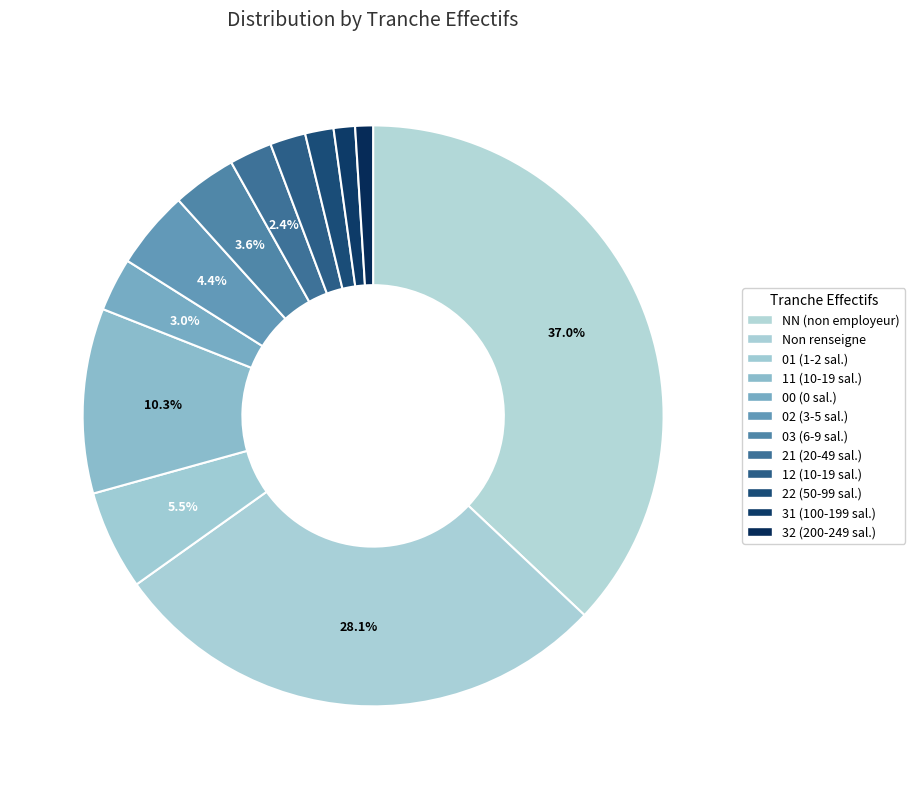

Which slice is the smallest?

32